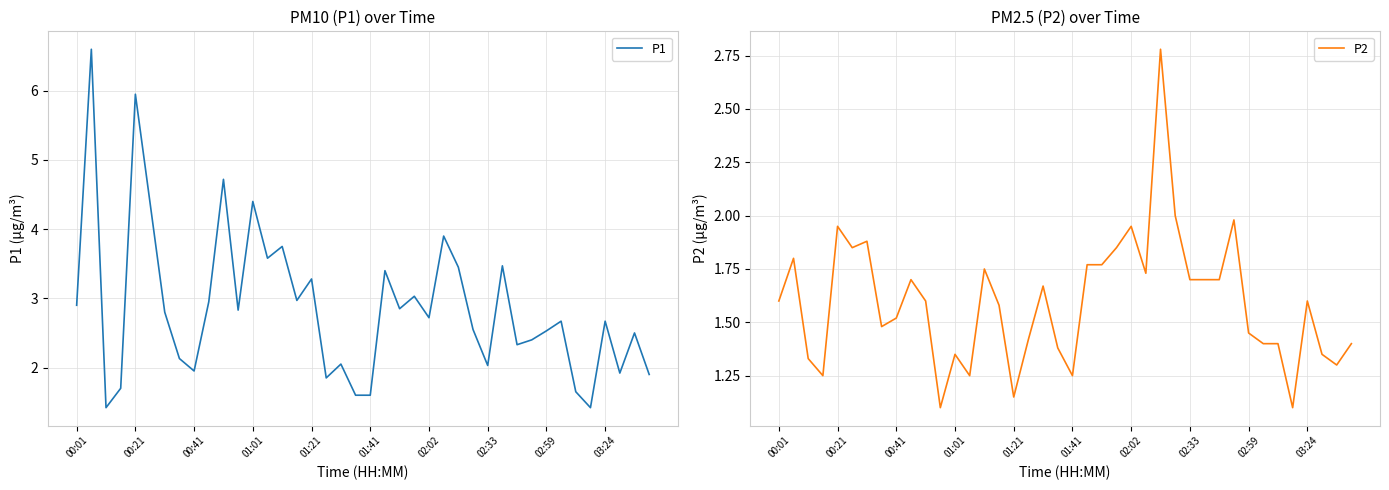

The P1 series shows 4.3 at 02:59. True or false?

False